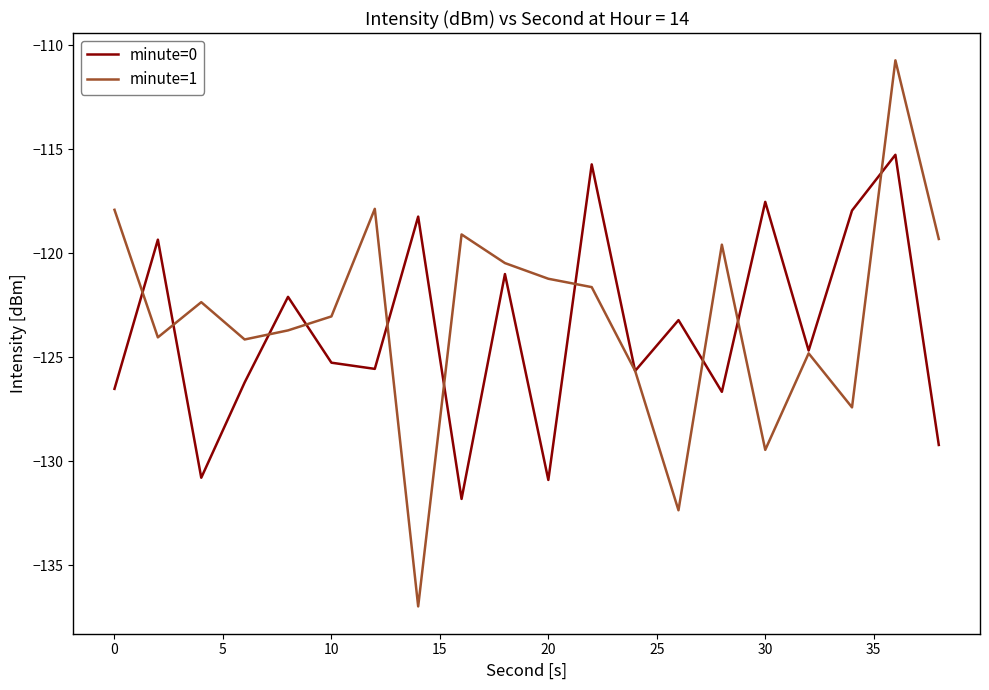

What is the maximum value for minute=1?

-110.7